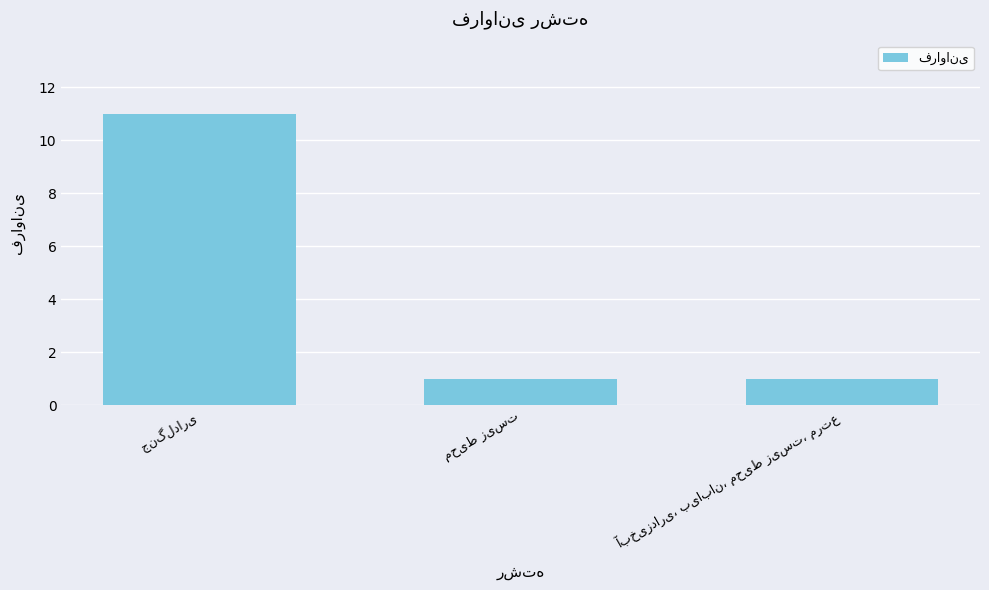

Does the chart contain any negative values?

No